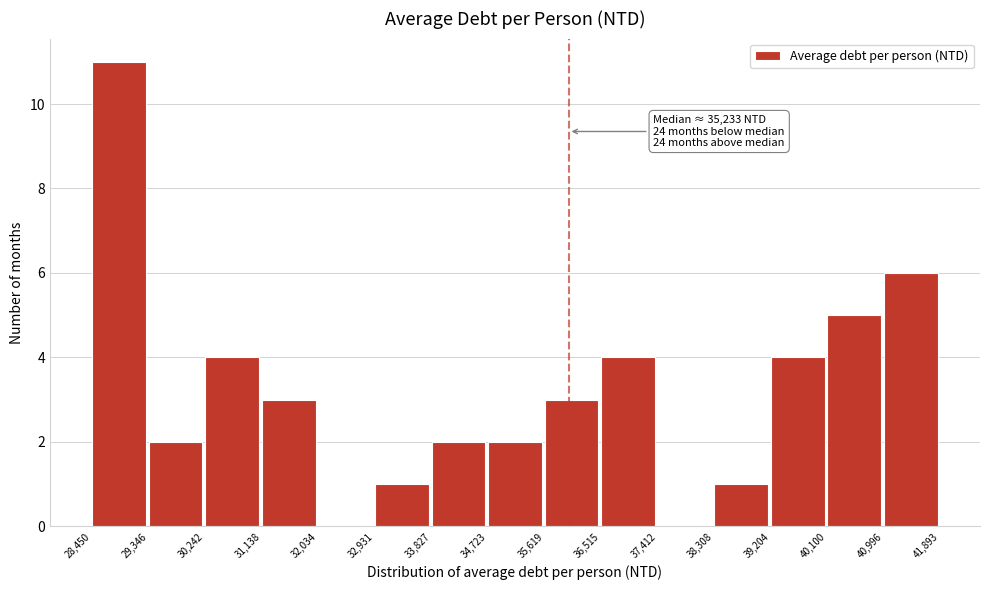

Over which range of the x-axis is the bar tallest?

28,450 to 29,346